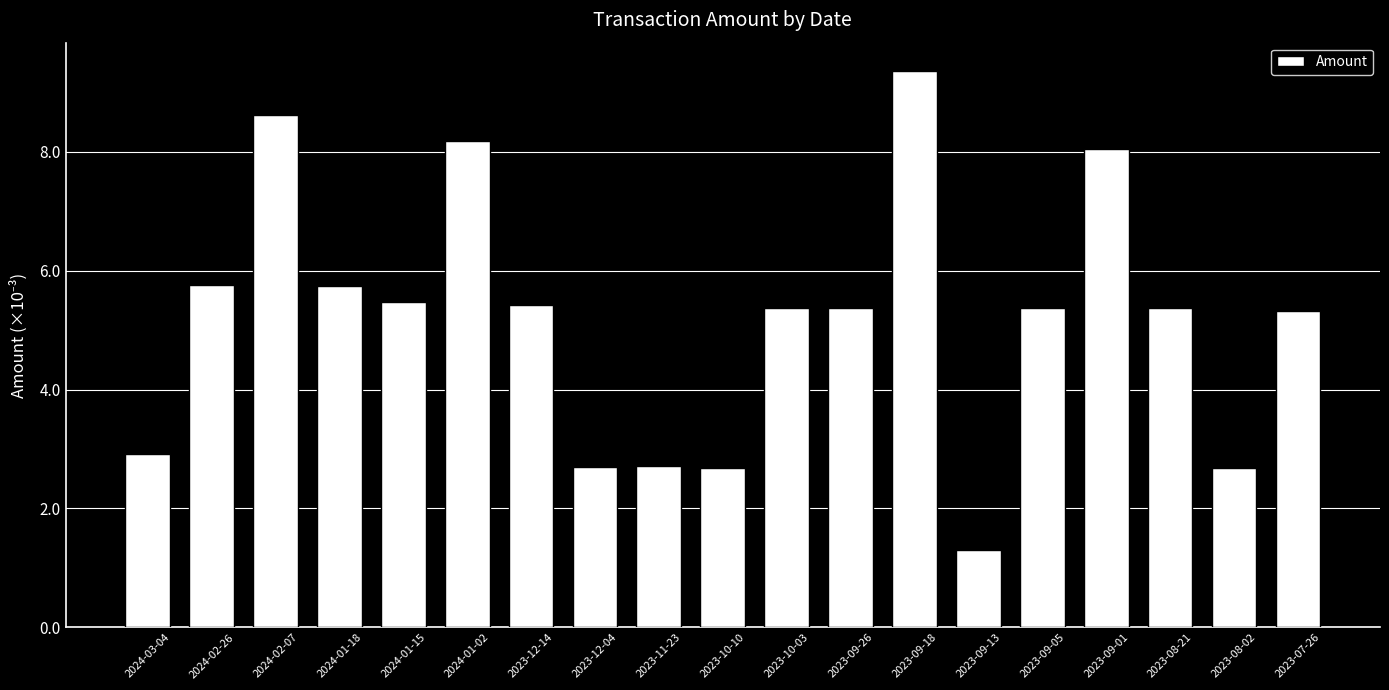

How many categories are shown in the chart?

19